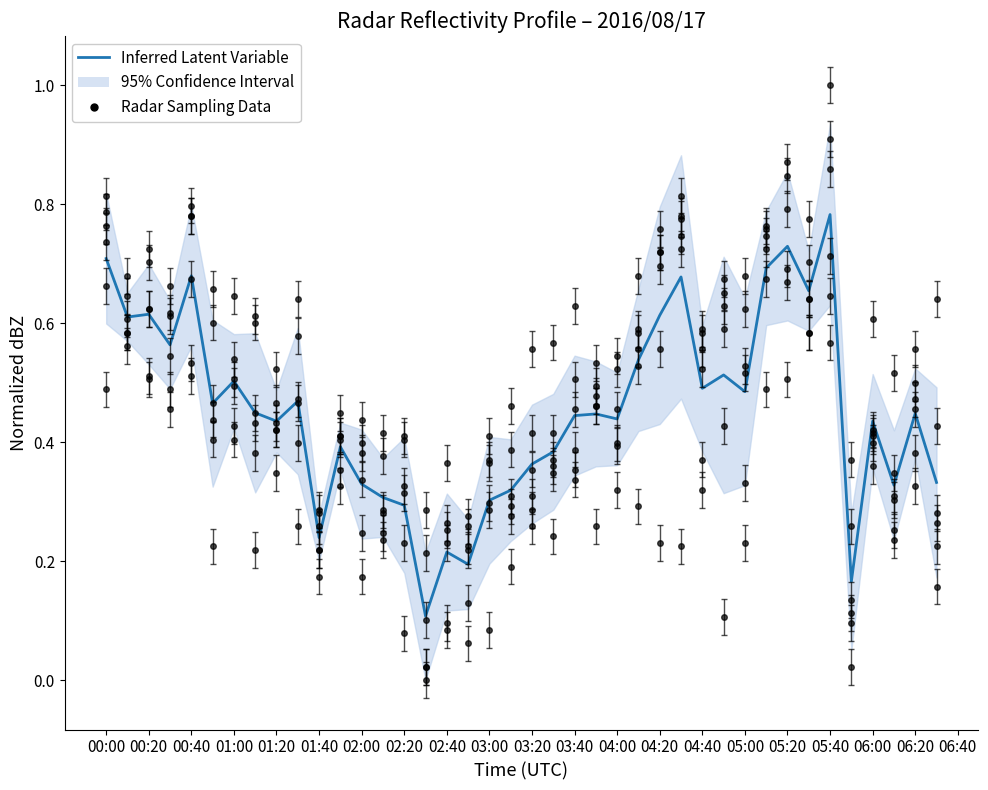

How many lines are shown in the chart?

1